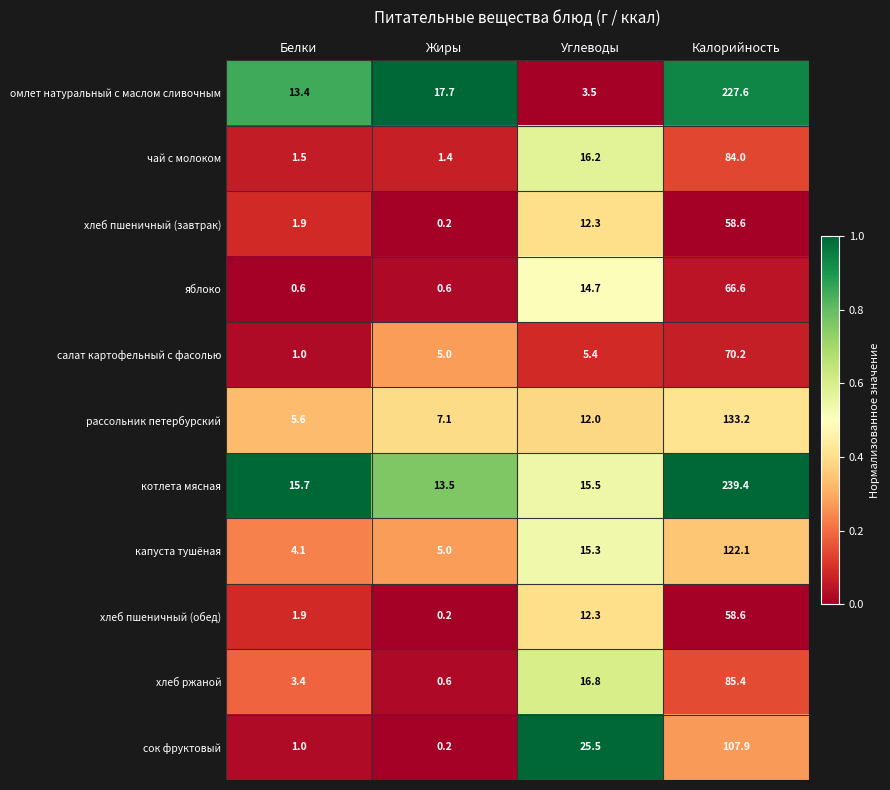

Which series has the widest spread of values?

котлета мясная